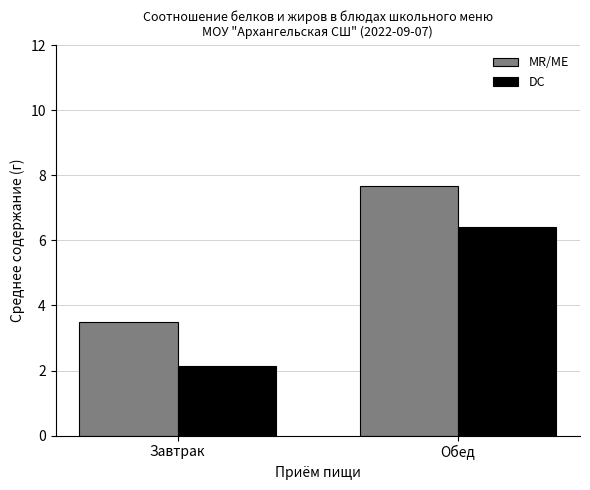

Rank the series by their maximum value, from highest to lowest.

MR/ME, DC